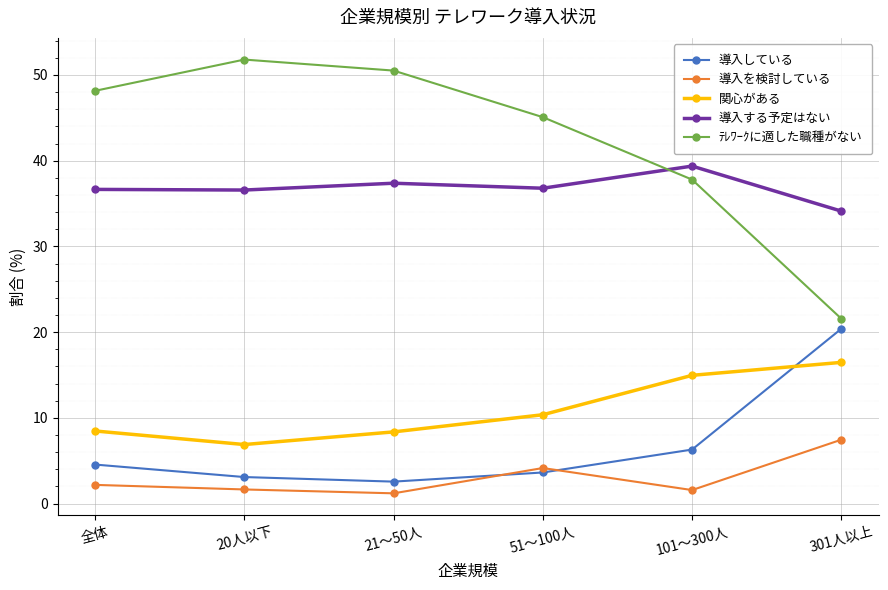

At how many categories does at least one series exceed 29?

6